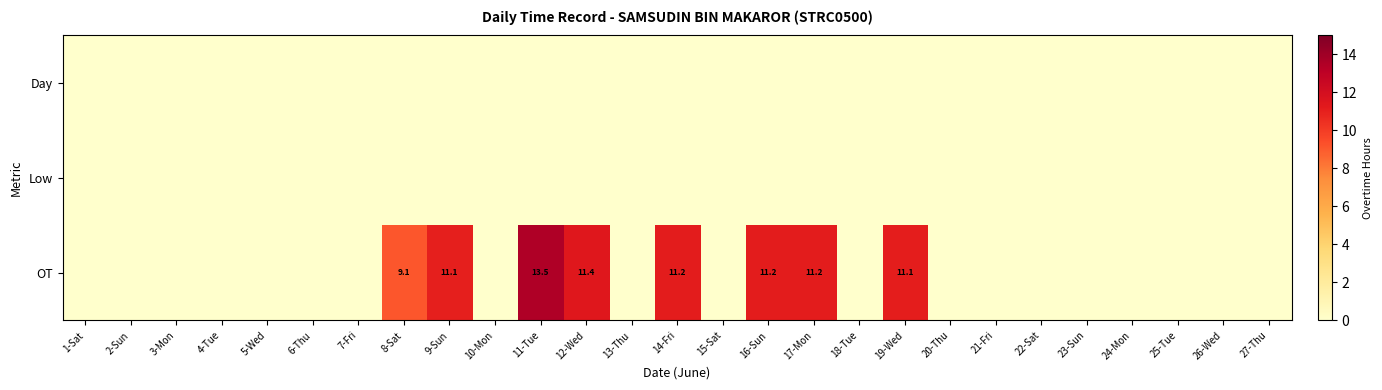

Is it true that OT equals 16.0 at 12-Wed?

False